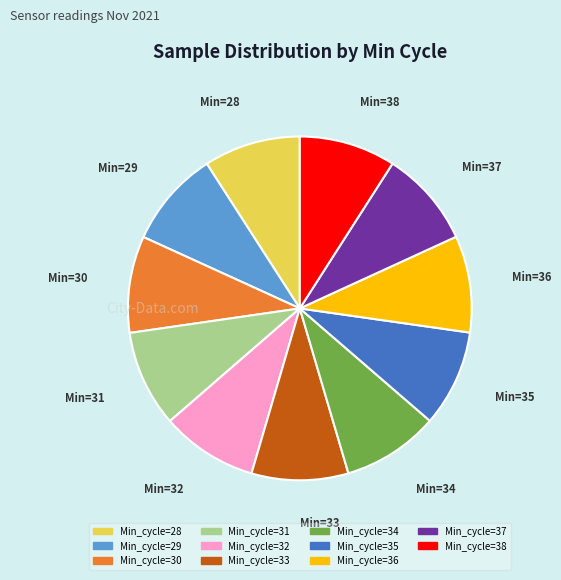

Approximately how many times larger is the value at Min_cycle=34 compared to Min_cycle=32?

1.0